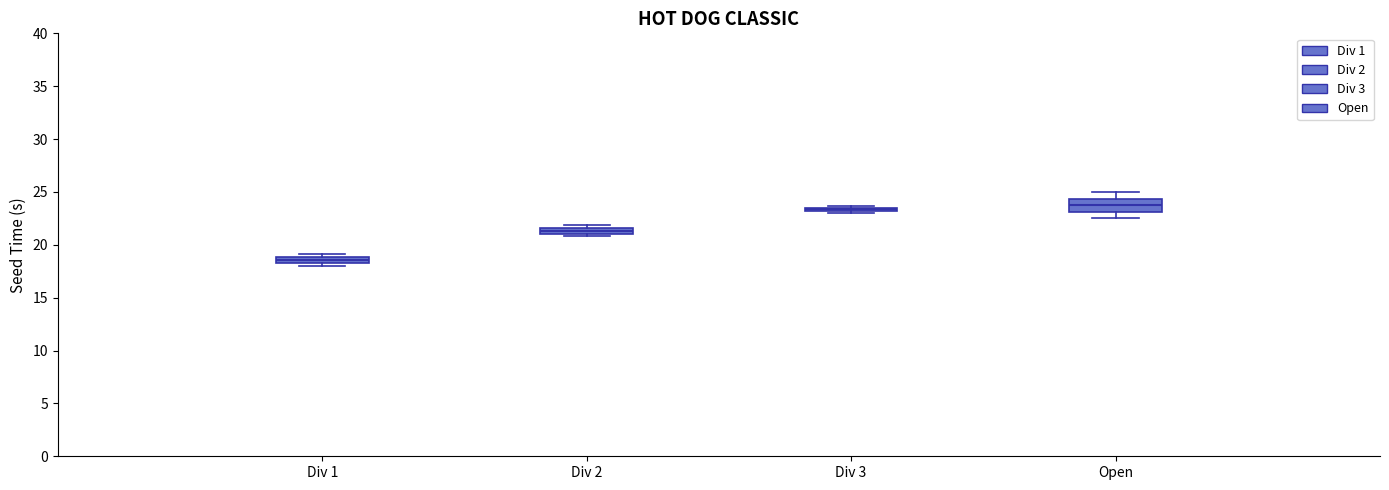

Which box is the tallest, from its lower edge to its upper edge?

Open